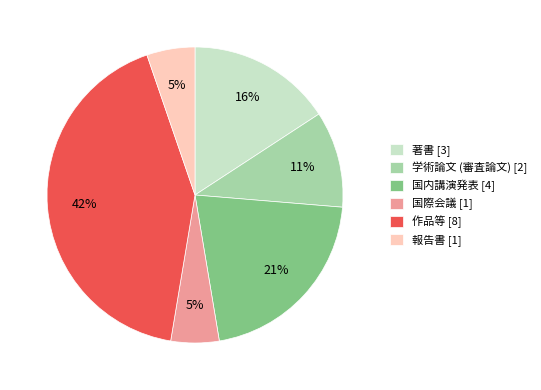

Does any single category account for the majority?

No